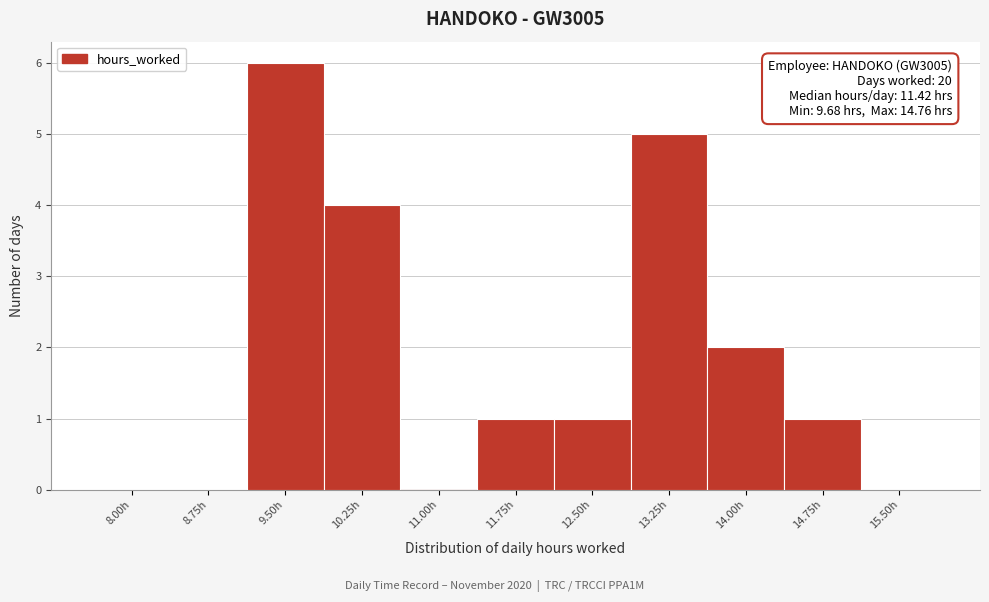

Reading right to left, extract all data points from this chart.

15.50h=0	14.75h=1	14.00h=2	13.25h=5	12.50h=1	11.75h=1	11.00h=0	10.25h=4	9.50h=6	8.75h=0	8.00h=0